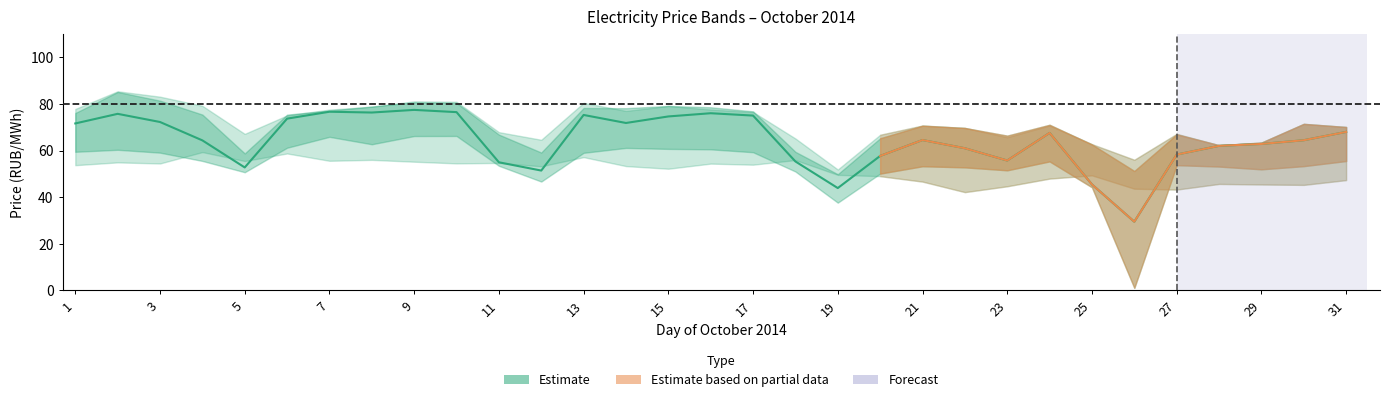

At which category is the sum across all series the highest?

2